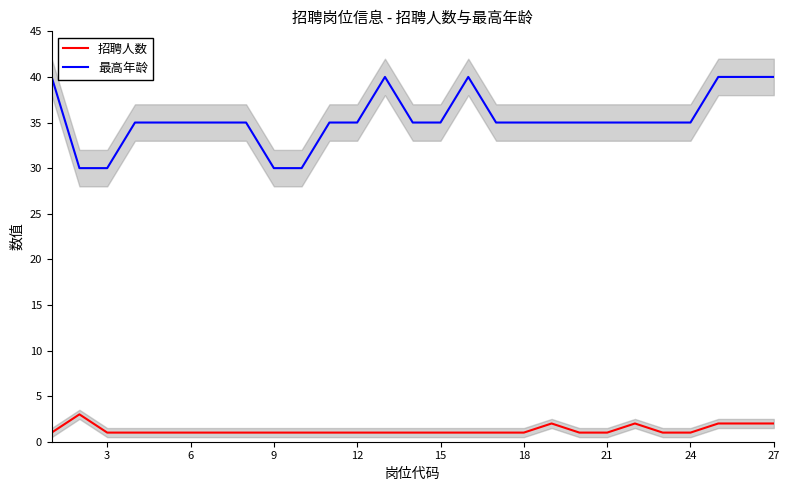

How many values in the 最高年龄 series exceed 35?

6